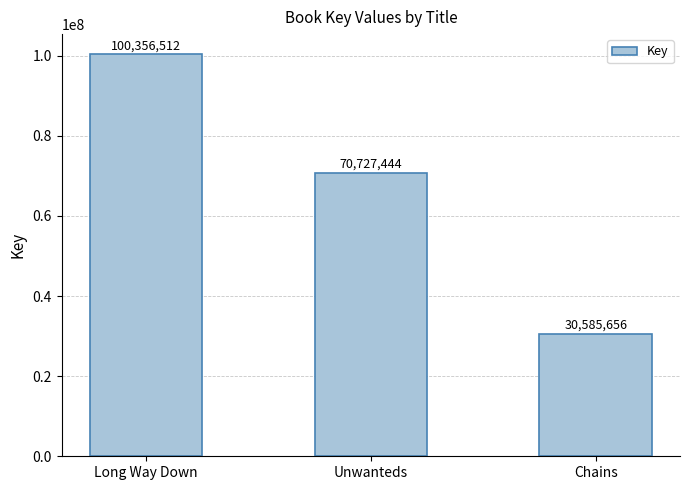

Rank the categories by value from lowest to highest.

Chains, Unwanteds, Long Way Down